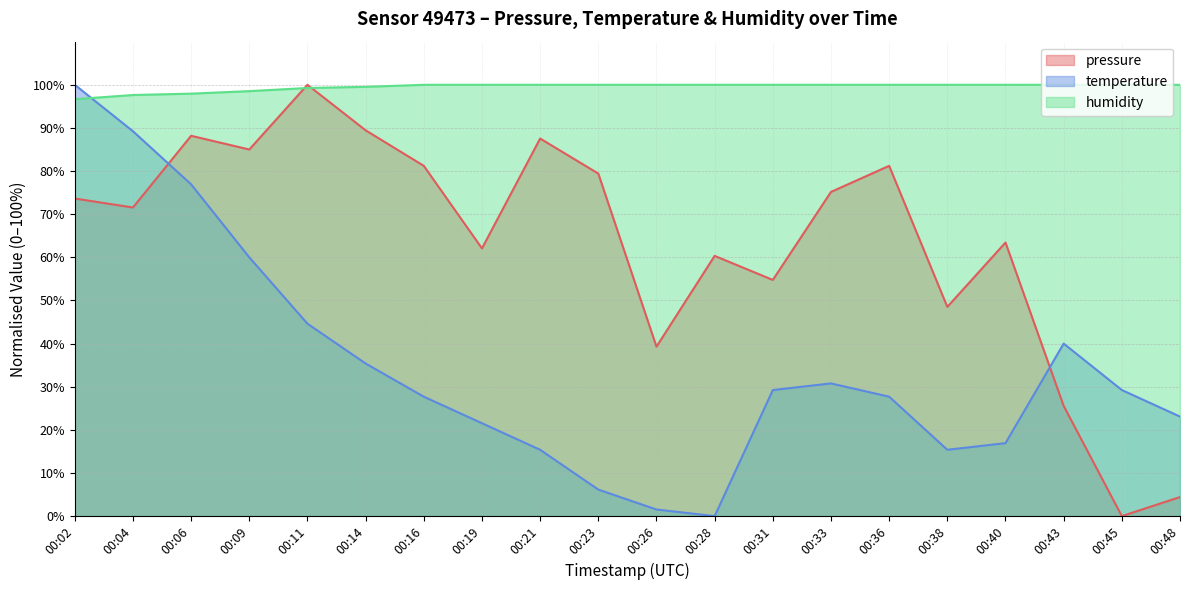

What is the highest value of the temperature series?

100.0